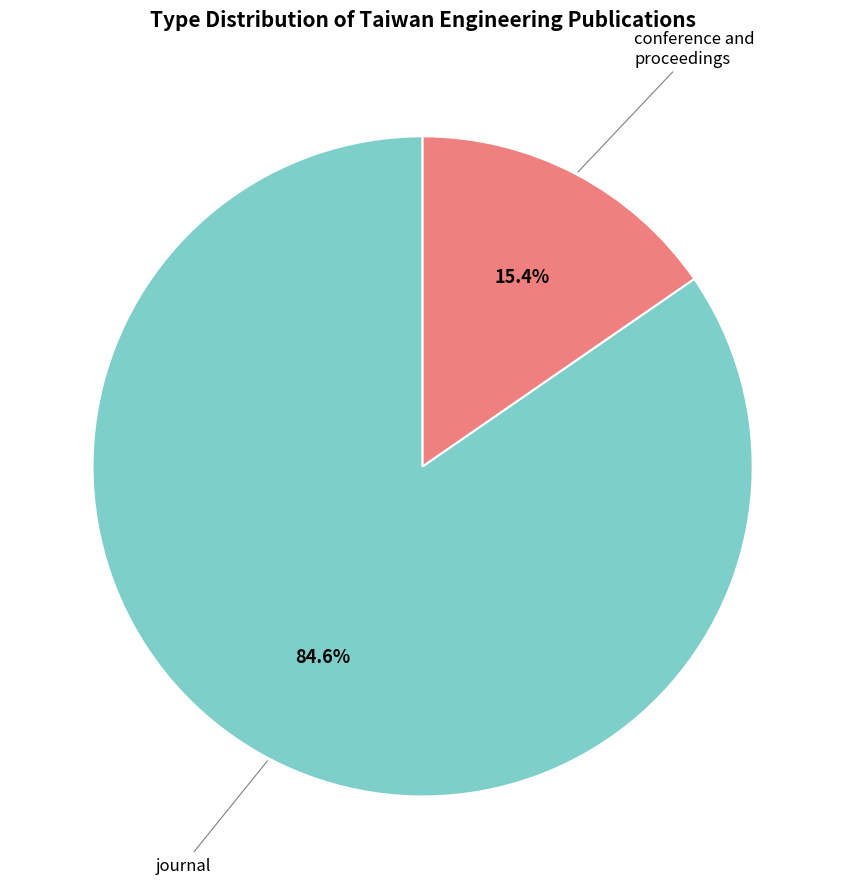

Does any single category account for the majority?

Yes